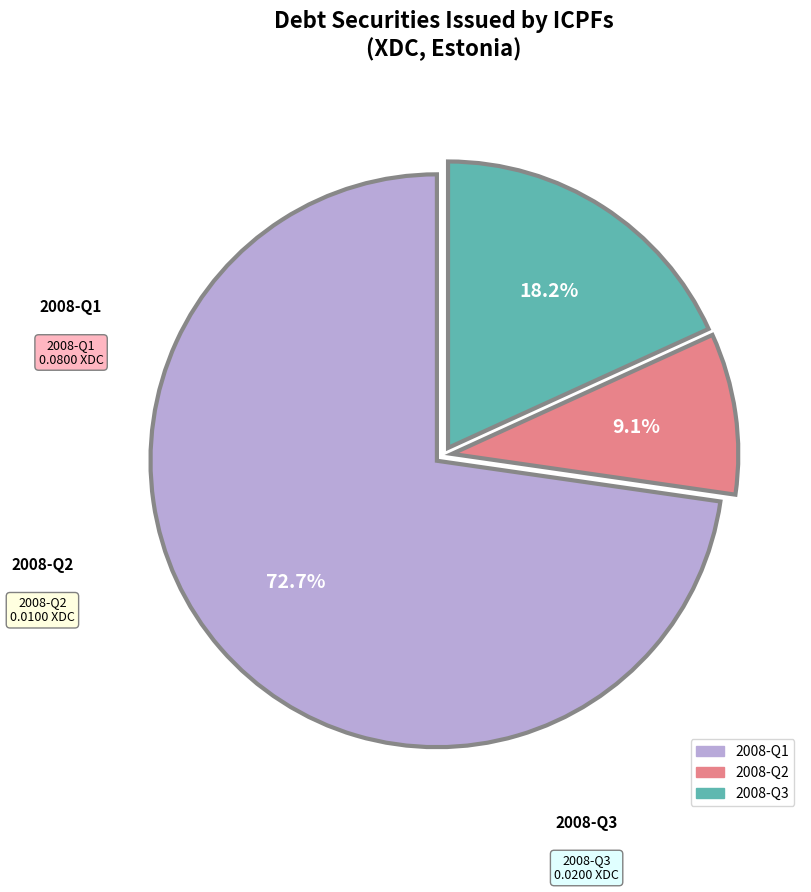

Is there a majority slice in this chart?

Yes